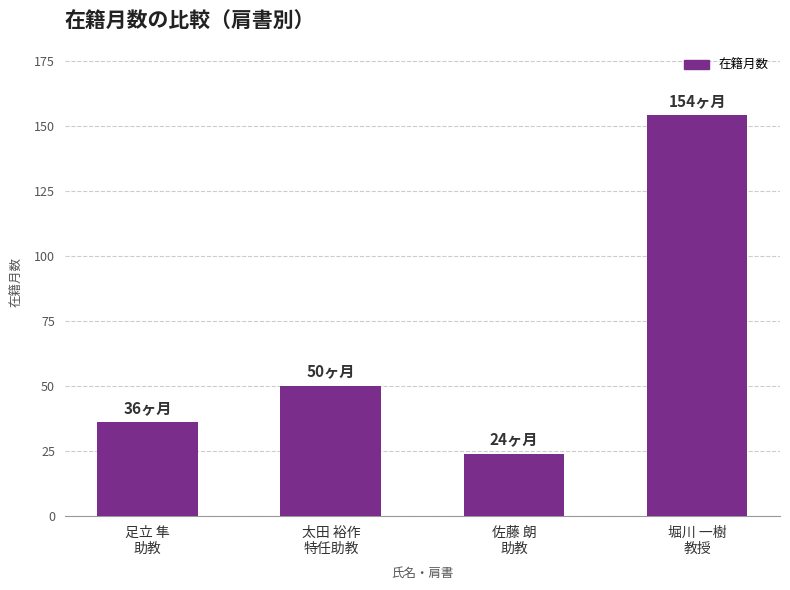

Reading left to right, what are all the values shown in this chart?

36	50	24	154